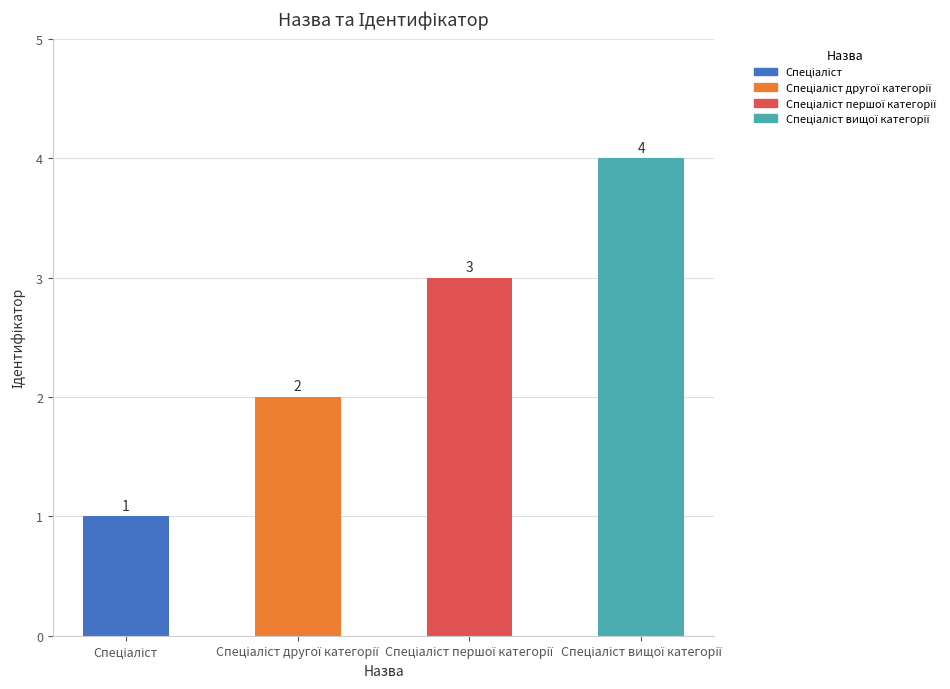

What is the value of the 2nd bar from the left?

2